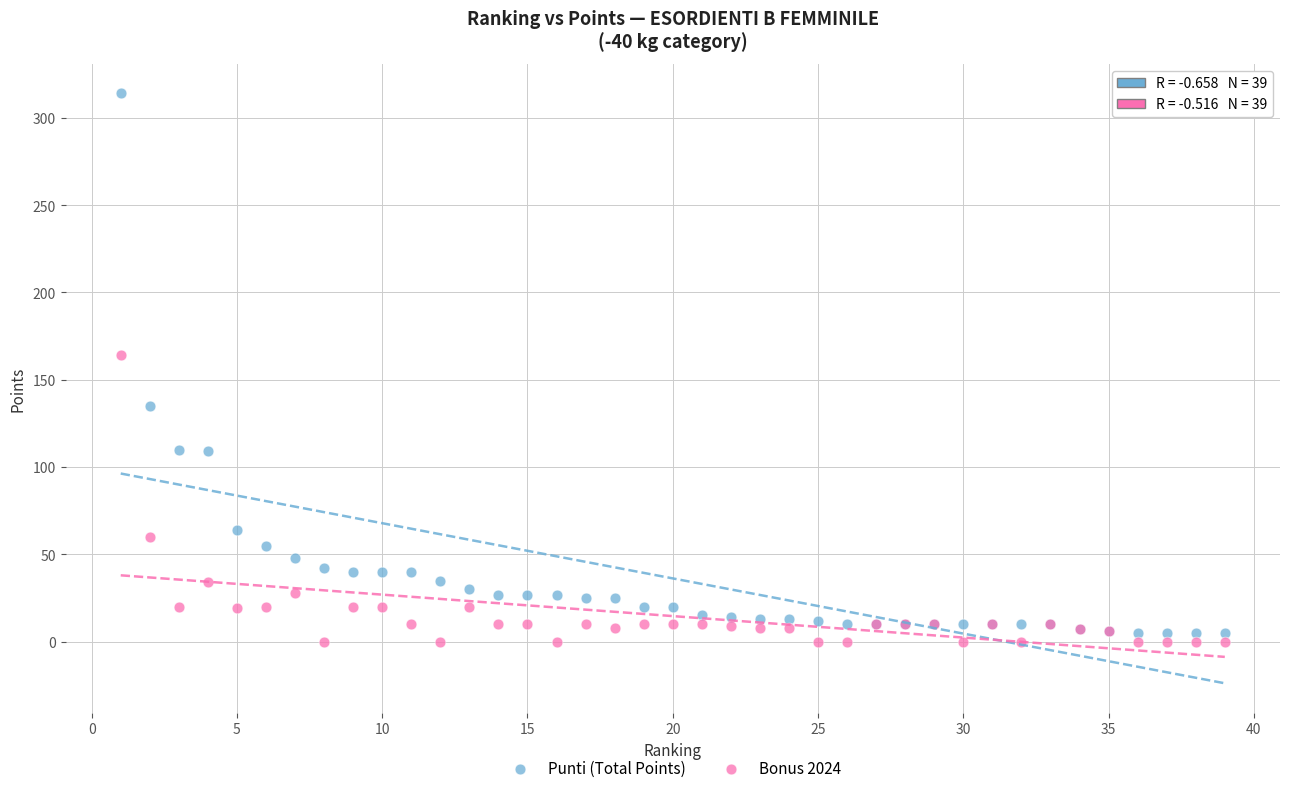

What are all the series names shown in the legend?

Punti (Total Points), Bonus 2024